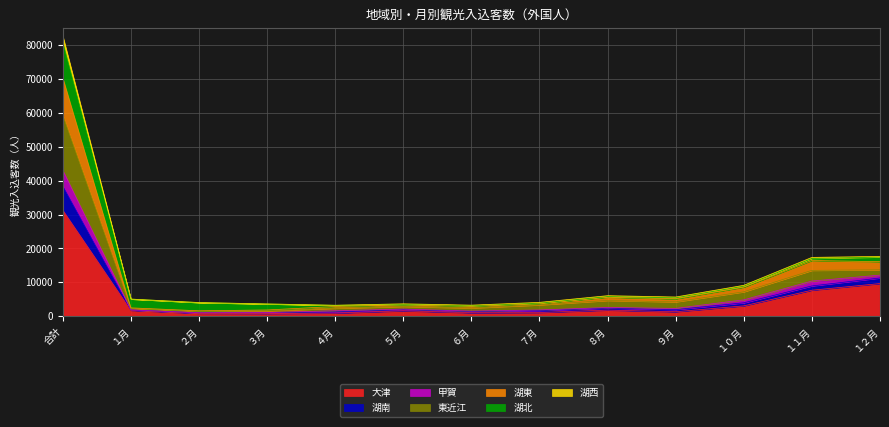

At which category is the sum across all series the highest?

合計